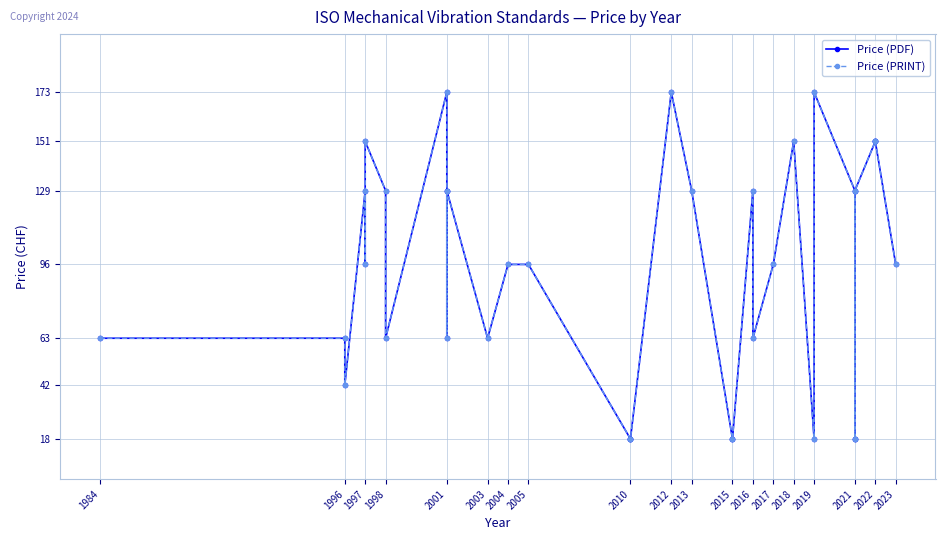

List the series in order of their peak value, lowest first.

Price (PDF), Price (PRINT)